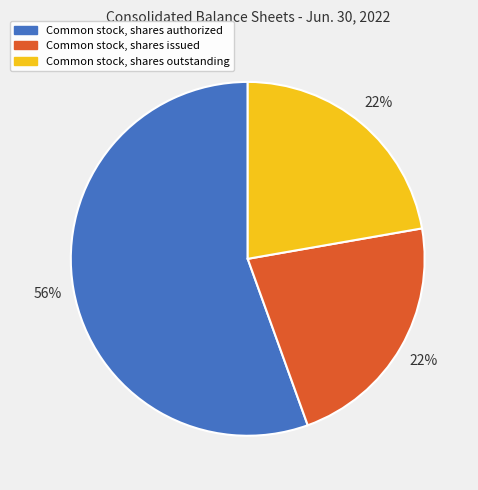

Is Common stock, shares issued the majority of the pie?

No